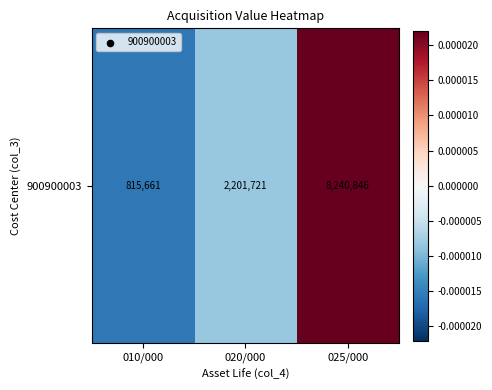

Rank the categories by value from lowest to highest.

010/000, 020/000, 025/000